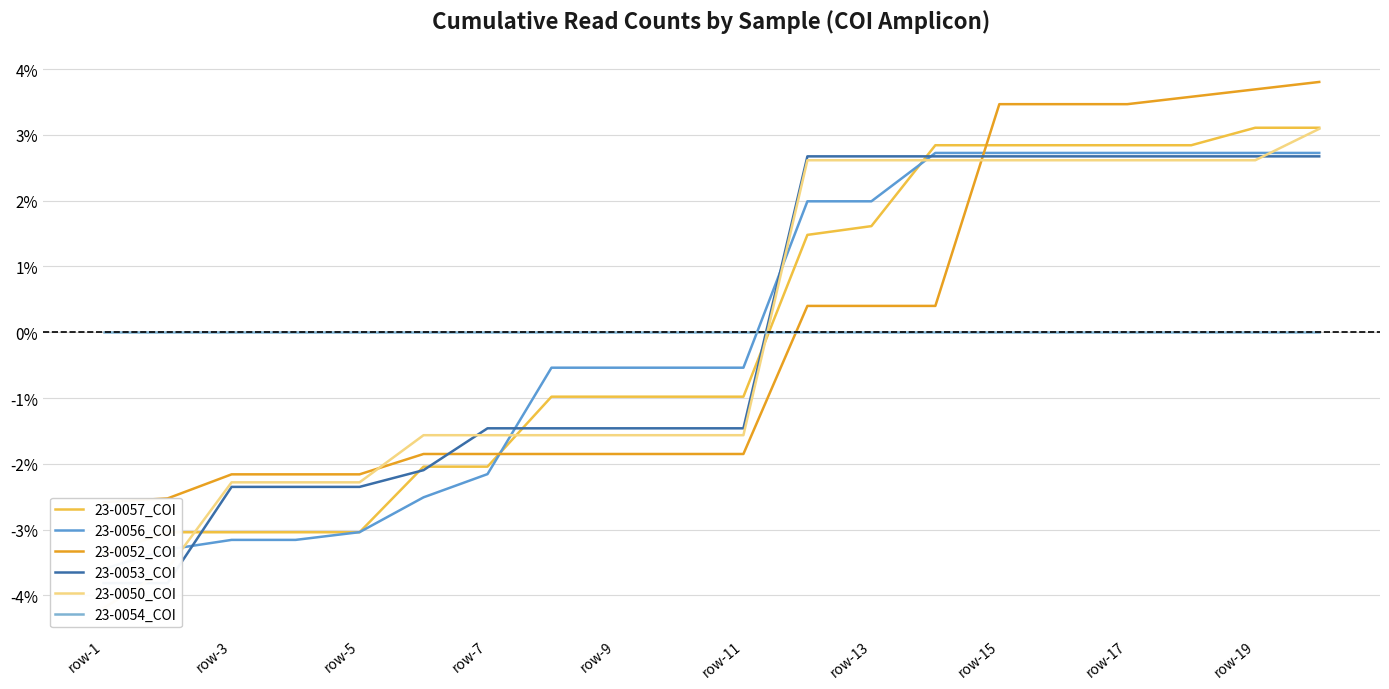

True or false: 23-0052_COI has a value of -1.0 at row-3.

False